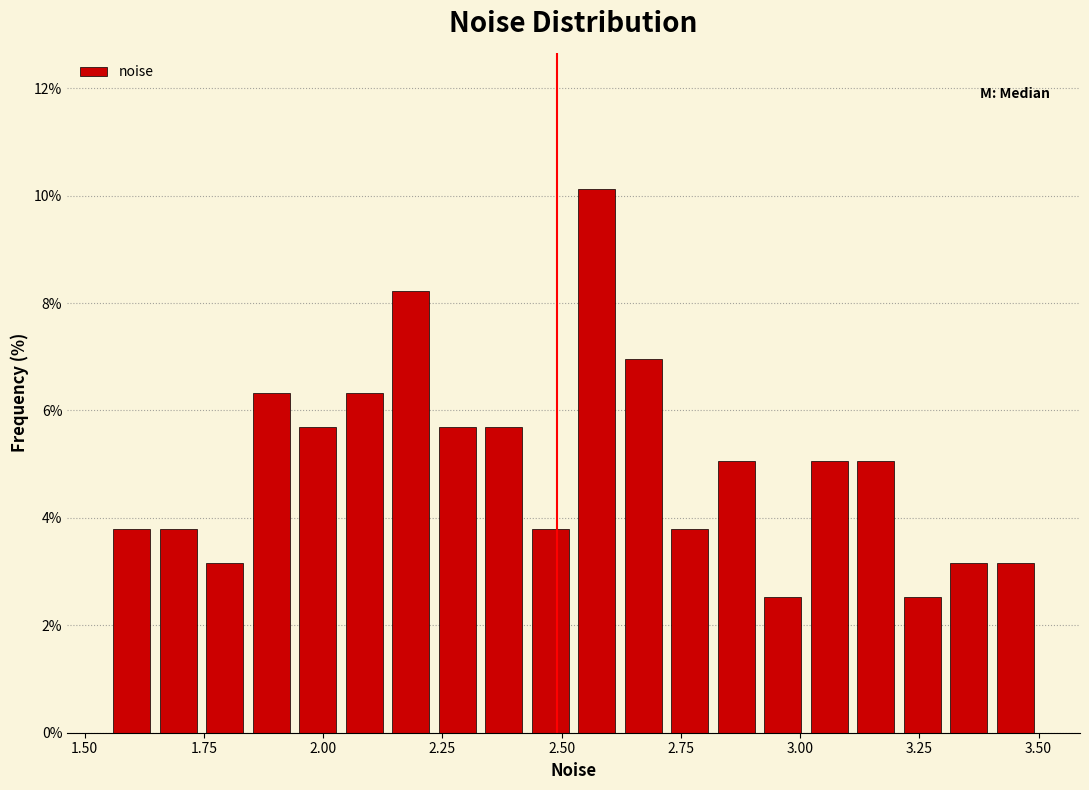

Around what value on the x-axis is the tallest bar? Give the approximate position of its centre, as read against the axis.

2.55